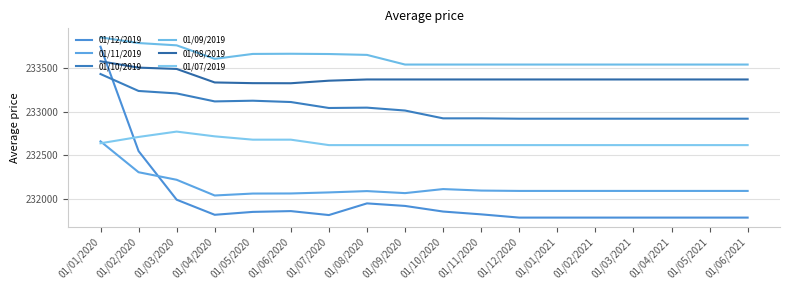

What is the greatest value displayed?

233846